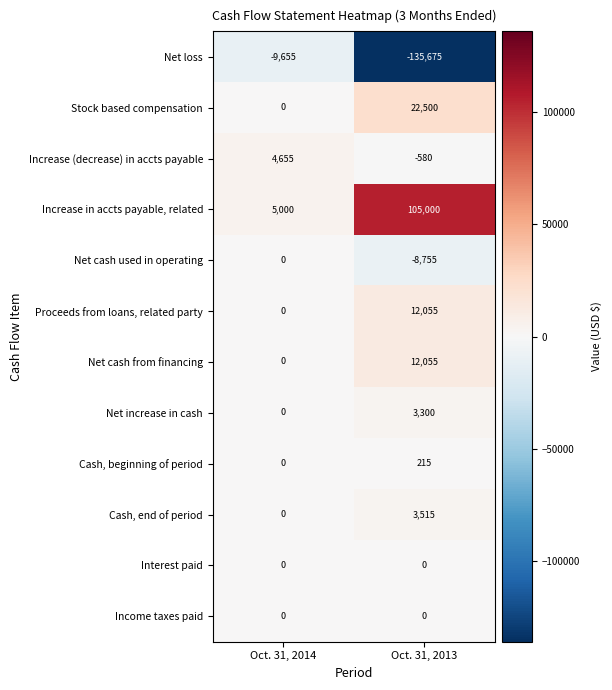

Which label corresponds to the smallest value in the chart?

Oct. 31, 2013